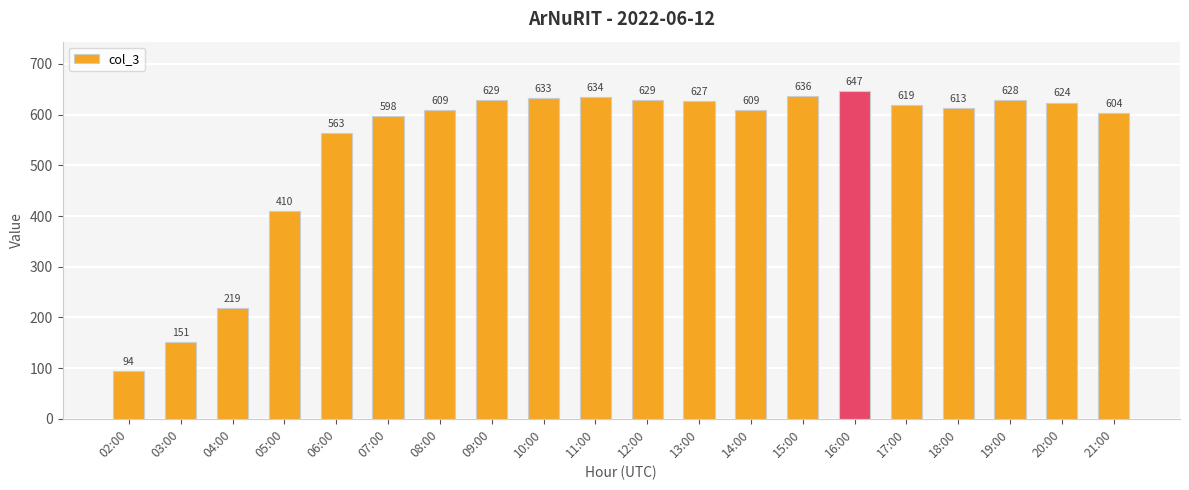

Reading right to left, list all the values displayed in this chart.

21:00=604	20:00=624	19:00=628	18:00=613	17:00=619	16:00=647	15:00=636	14:00=609	13:00=627	12:00=629	11:00=634	10:00=633	09:00=629	08:00=609	07:00=598	06:00=563	05:00=410	04:00=219	03:00=151	02:00=94